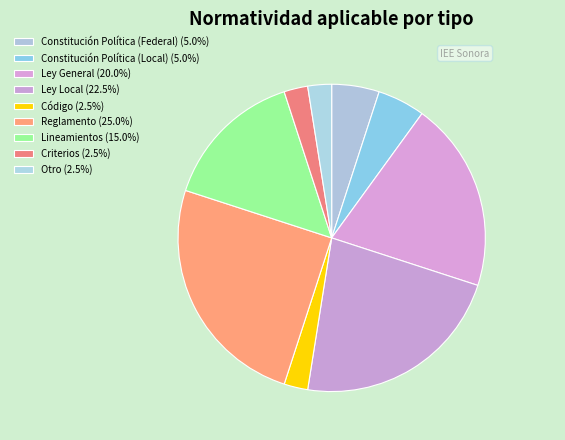

Which has a higher value, Ley Local or Constitución Política (Federal)?

Ley Local